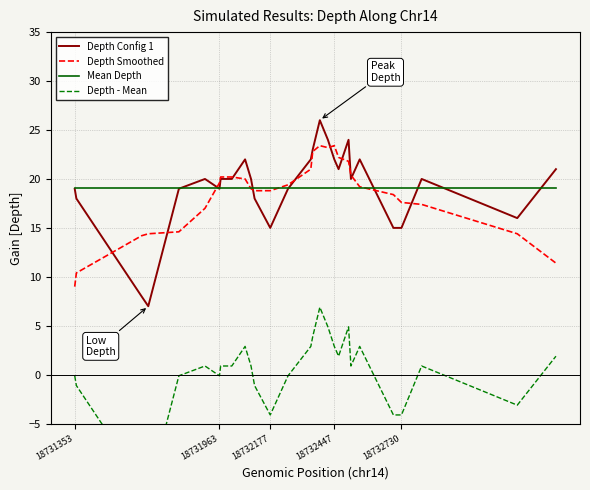

Is the value of Mean Depth at 18732730 greater than the value of Depth Config 1 at 18732730?

Yes